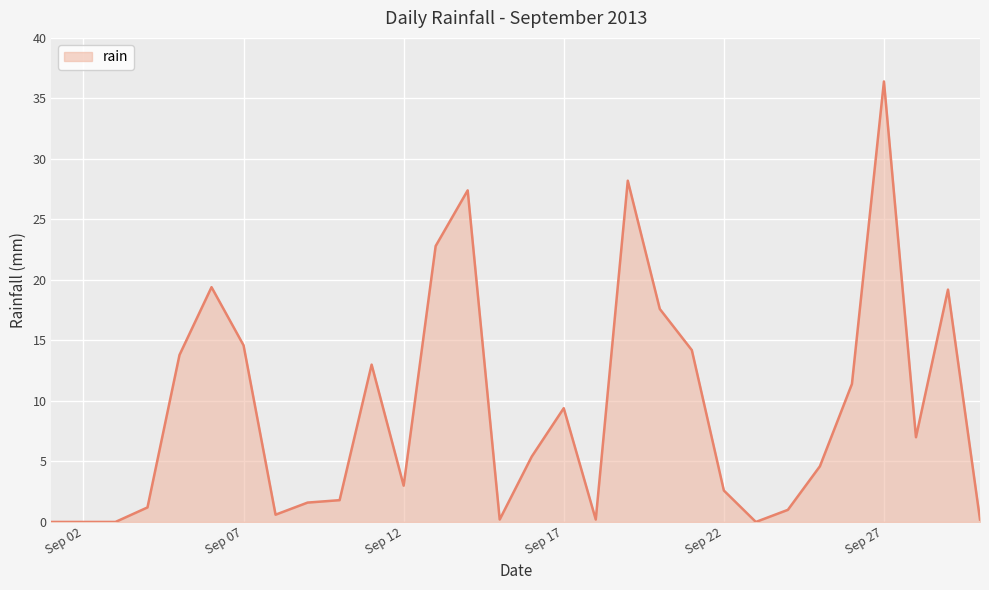

Count the number of data series in this chart.

1